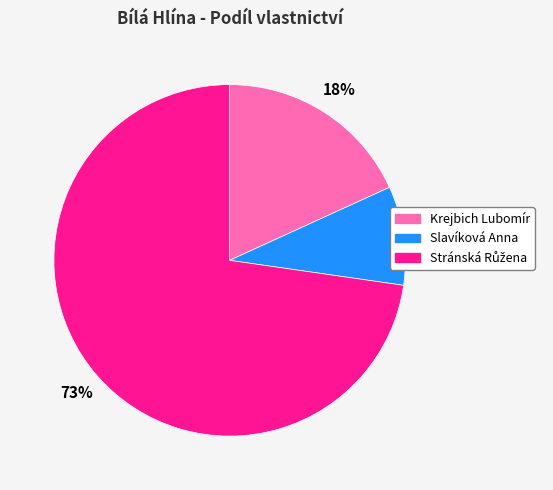

What percentage is the Slavíková Anna slice, to the nearest percent?

9%